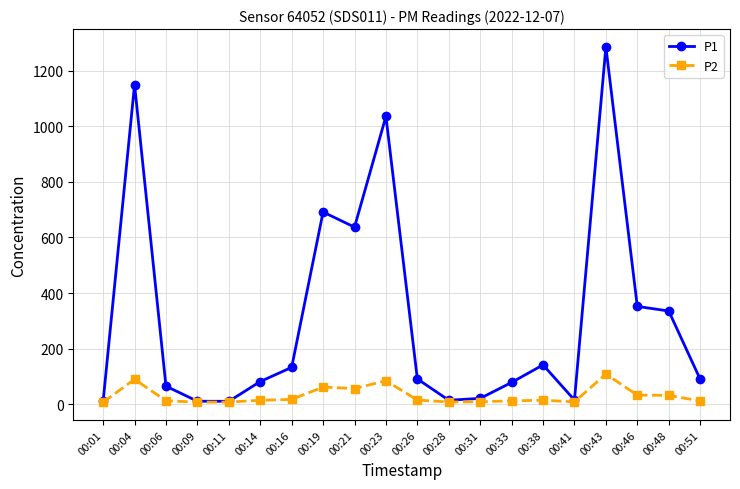

What is the smallest value displayed?

7.9